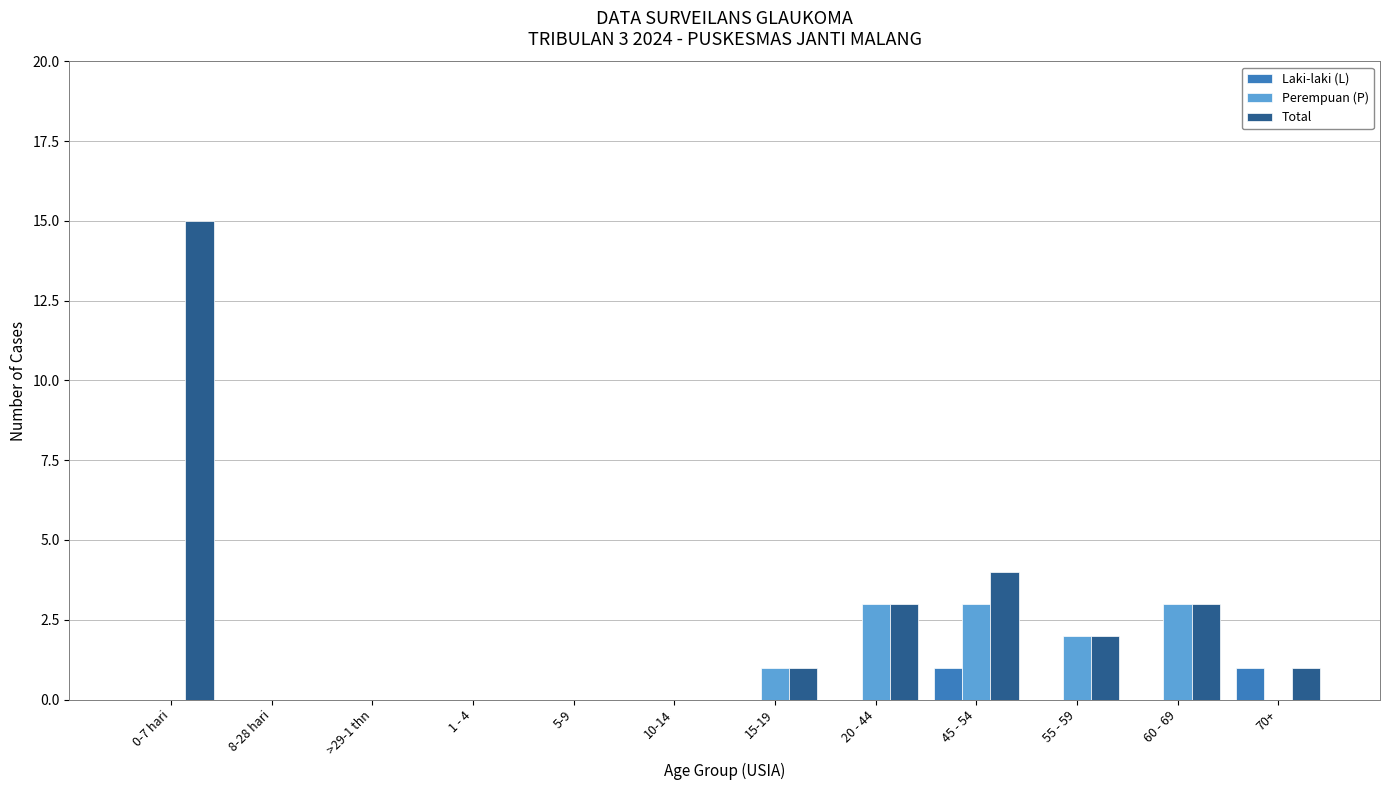

What is the highest value of the Perempuan (P) series?

3